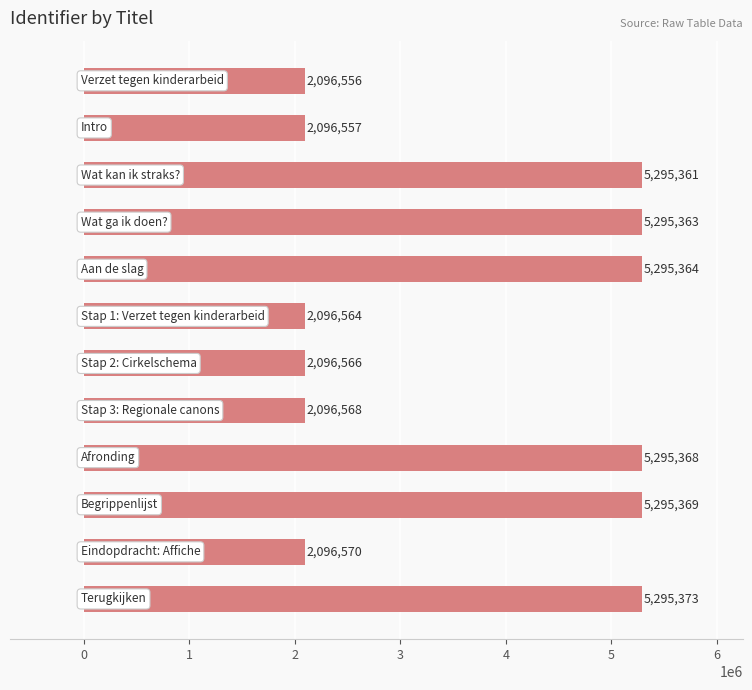

Reading top to bottom, what are all the values shown in this chart?

2096556	2096557	5295361	5295363	5295364	2096564	2096566	2096568	5295368	5295369	2096570	5295373